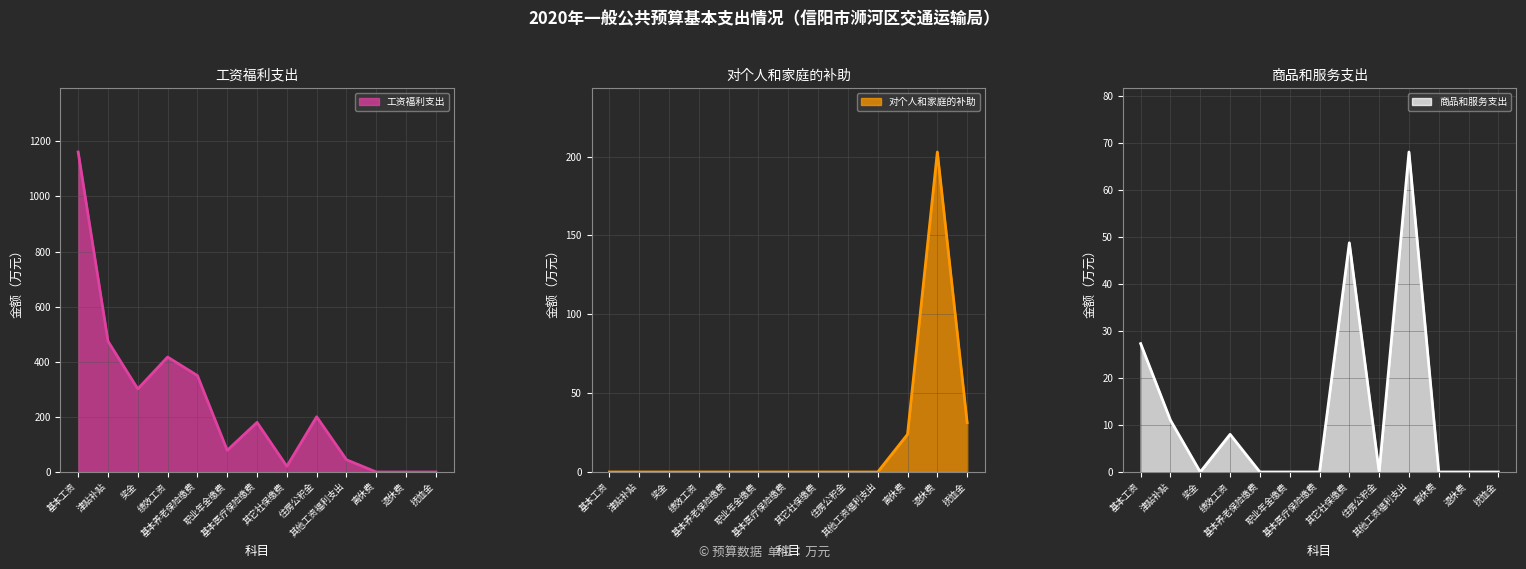

Which category has the lowest value across all series?

离休费